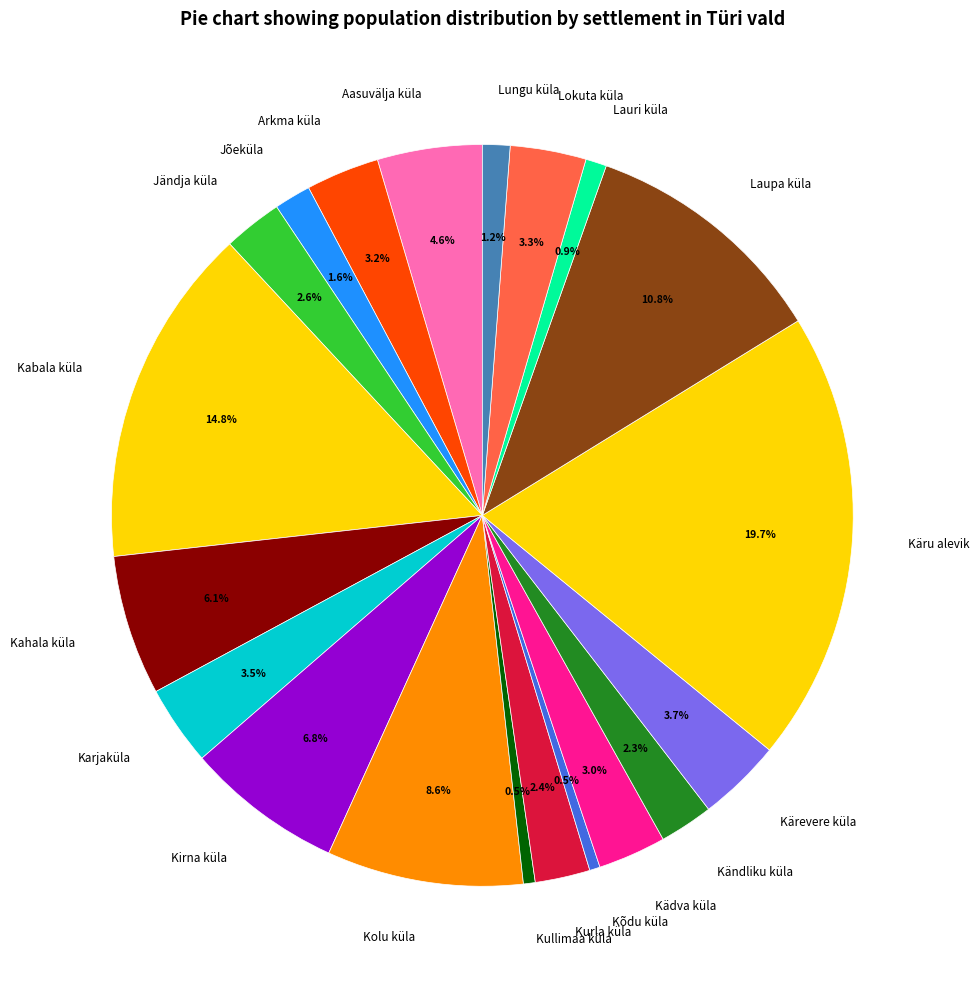

Count the number of slices in the pie.

20